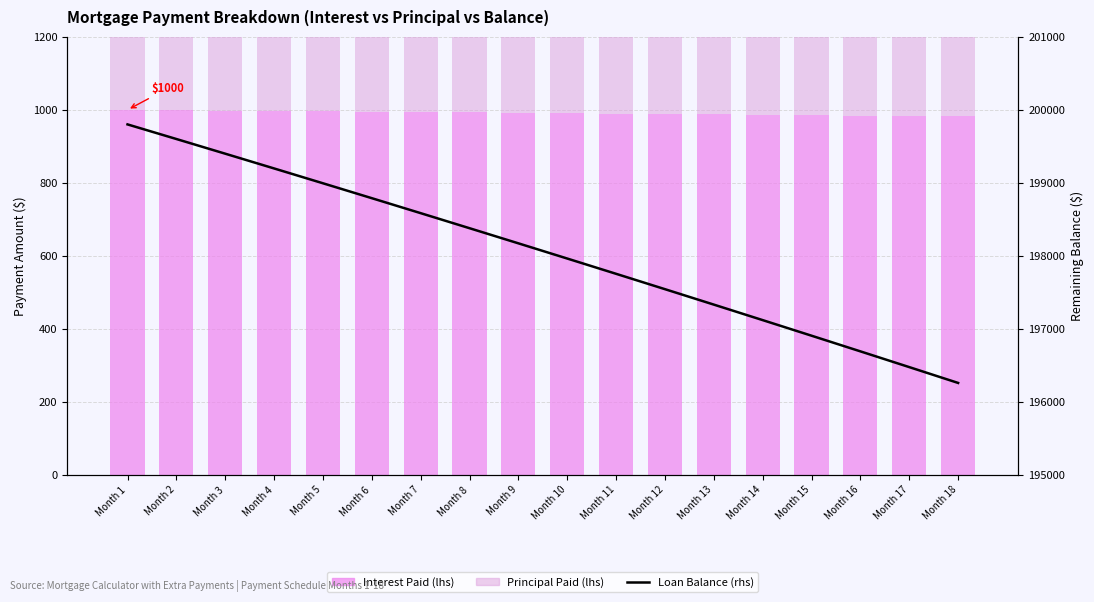

What is the value of the Loan Balance (rhs) bar at the 8th from the left?

198379.0